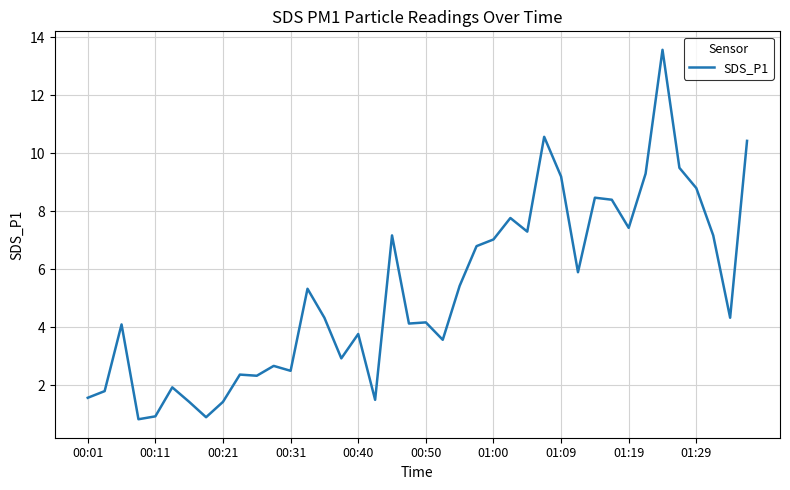

What is the greatest value displayed?

13.6